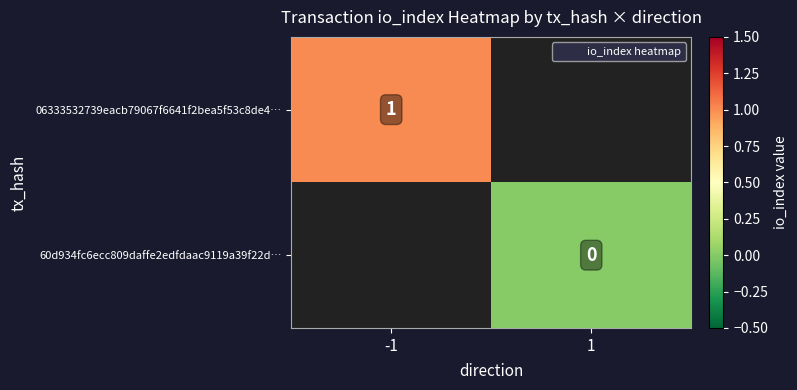

What is the maximum value shown in the chart?

1.0